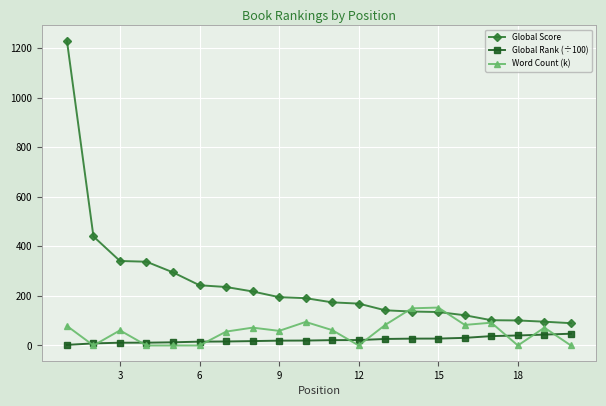

True or false: Global Rank (÷100) and Global Score cross at least once.

False